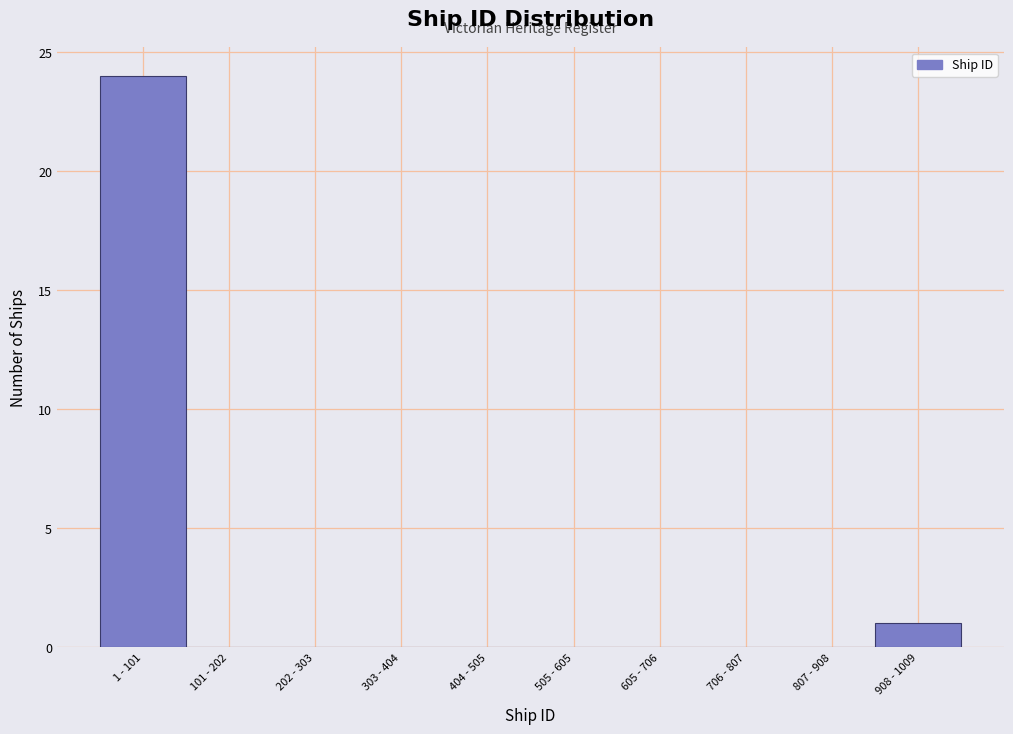

Reading right to left, extract all data points from this chart.

908 - 1009=1	807 - 908=0	706 - 807=0	605 - 706=0	505 - 605=0	404 - 505=0	303 - 404=0	202 - 303=0	101 - 202=0	1 - 101=24